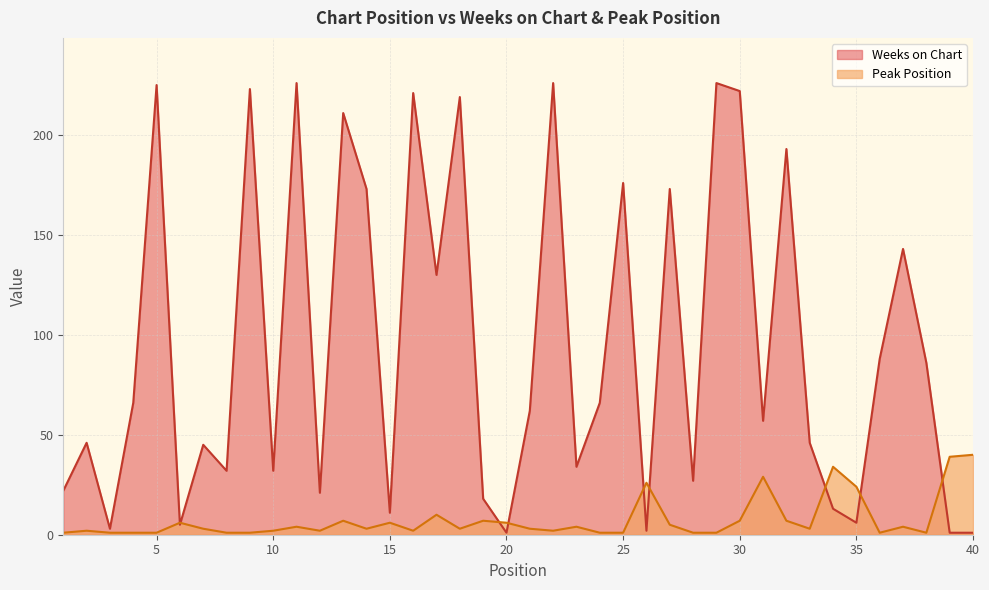

Reading left to right, transcribe all the data shown in this chart.

Weeks on Chart: 22	46	3	66	225	5	45	32	223	32	226	21	211	173	11	221	130	219	18	1	62	226	34	66	176	2	173	27	226	222	57	193	46	13	6	88	143	86	1	1
Peak Position: 1	2	1	1	1	6	3	1	1	2	4	2	7	3	6	2	10	3	7	6	3	2	4	1	1	26	5	1	1	7	29	7	3	34	24	1	4	1	39	40